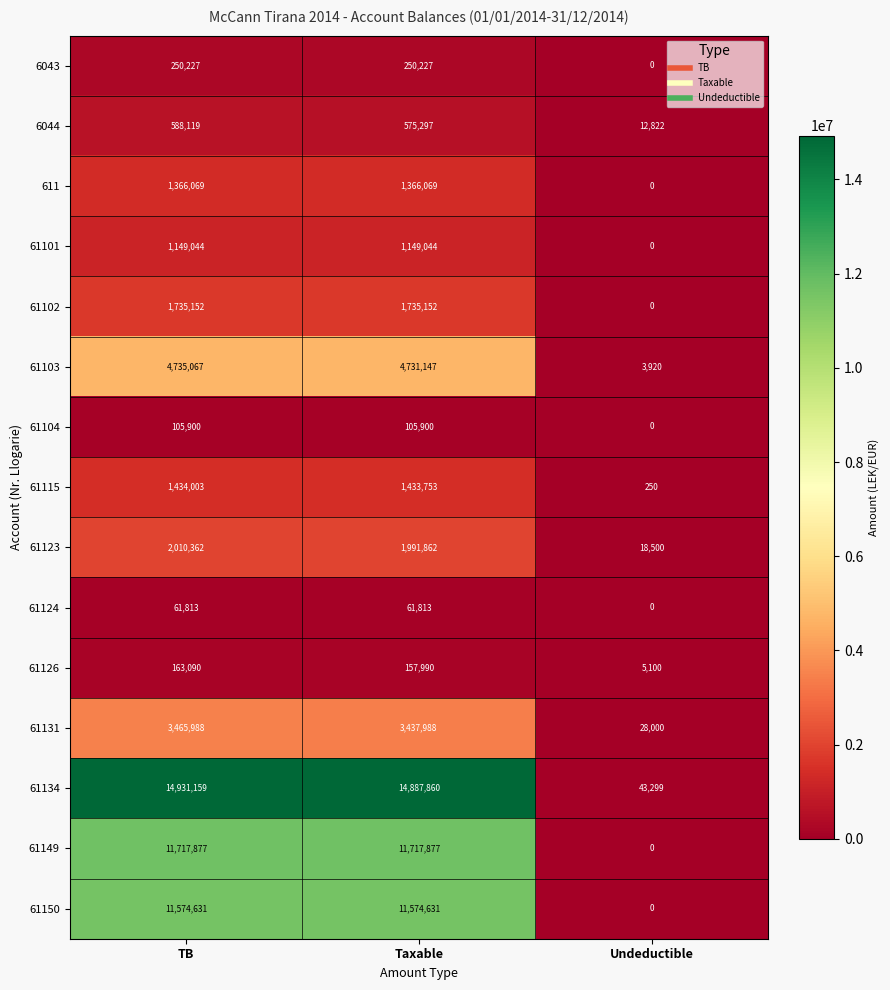

What is the spread (max minus min) of values at TB?

14869346